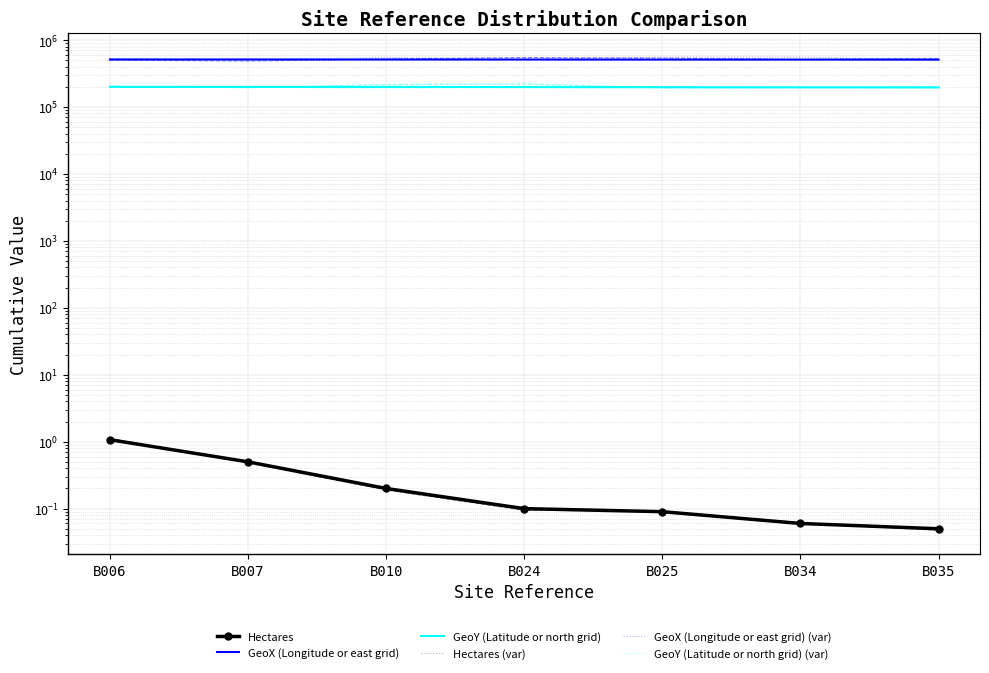

True or false: GeoX (Longitude or east grid) (var) has more than 1 points higher than both neighbors.

False